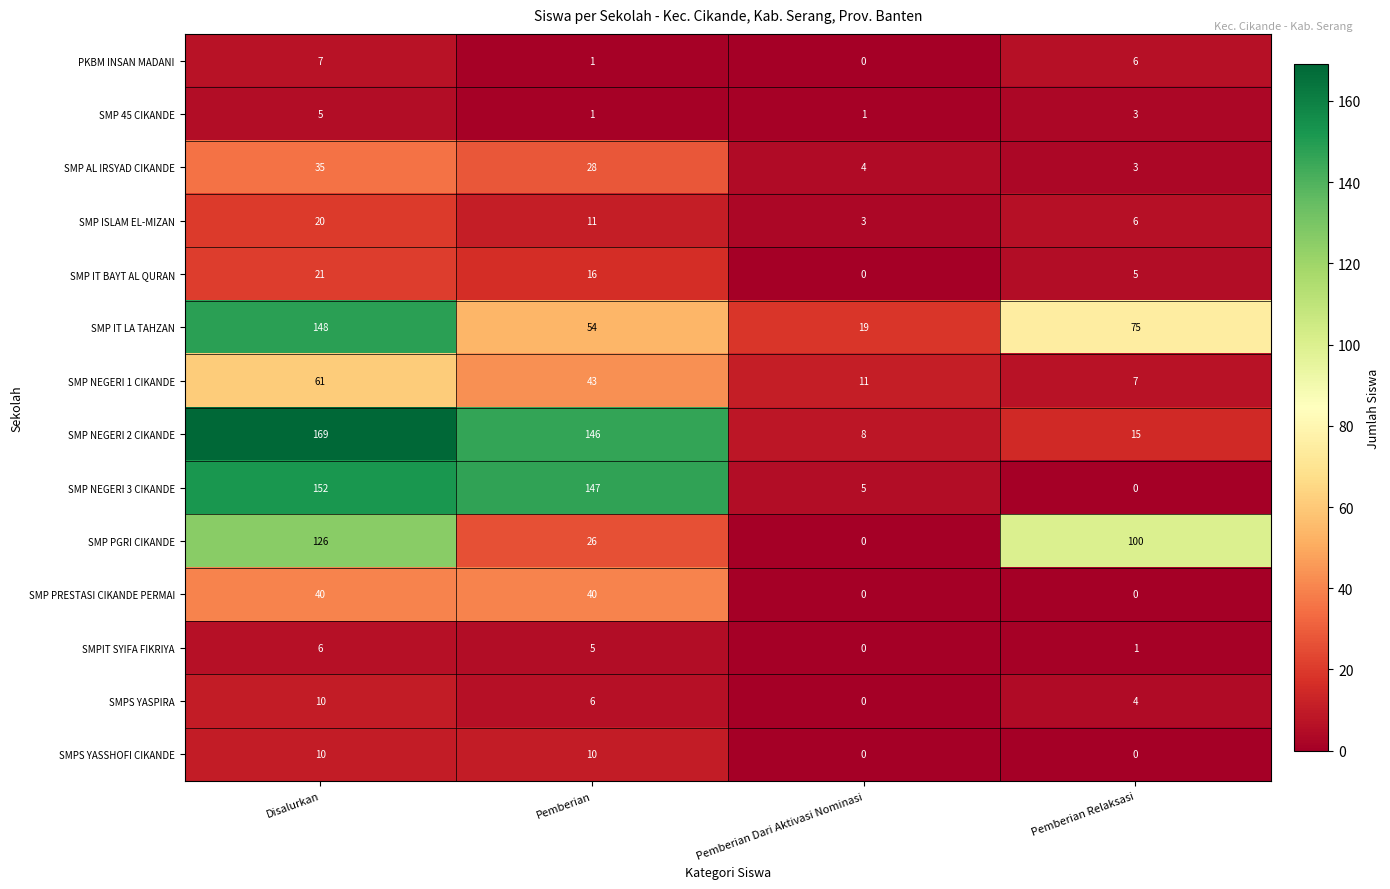

Is it true that SMP 45 CIKANDE equals 5 at Disalurkan?

True